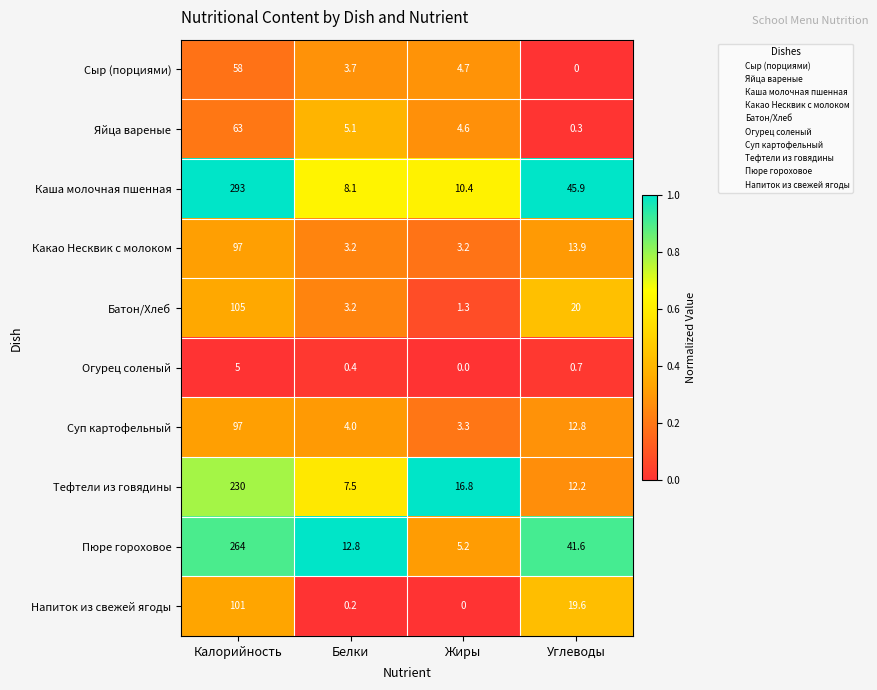

At which category is the sum across all series the highest?

Калорийность